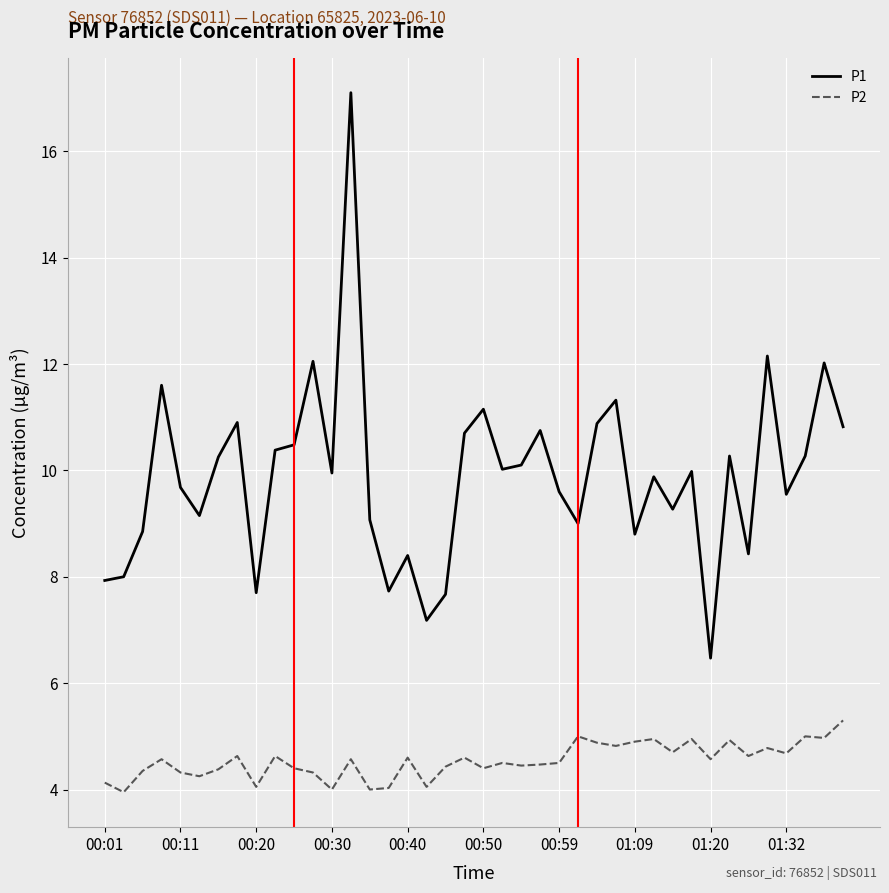

Rank the series by their average value, from lowest to highest.

P2, P1